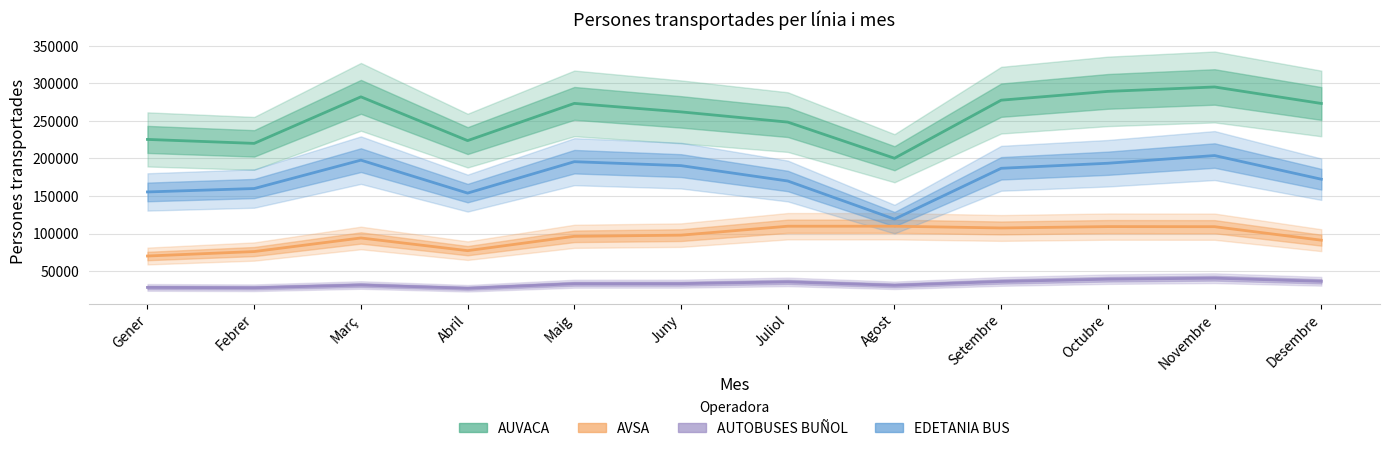

Which series has the largest range (max minus min)?

AUVACA